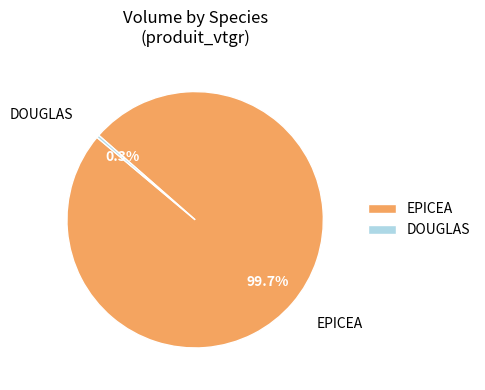

To the nearest percent, what portion does EPICEA represent?

100%